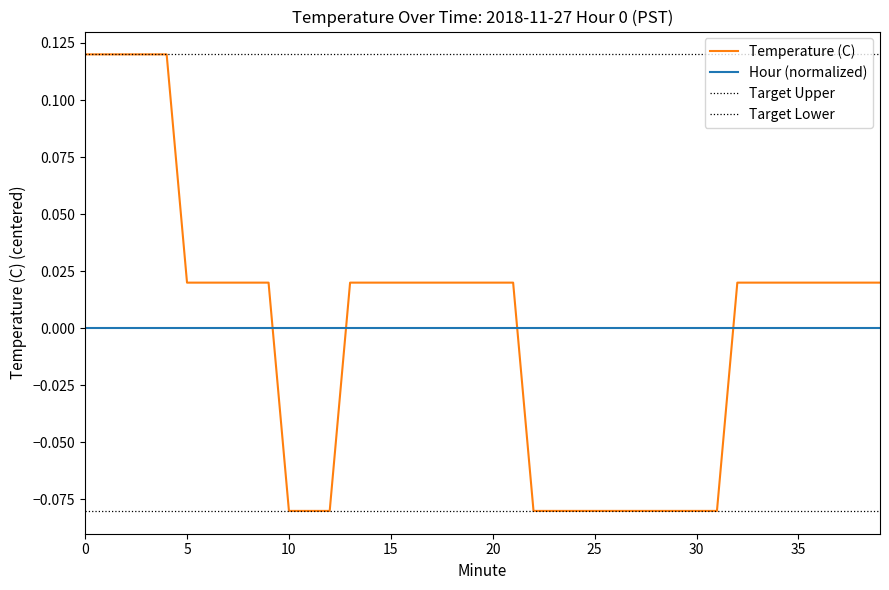

List the labels in order of value, smallest first.

10, 11, 12, 22, 23, 24, 25, 26, 27, 28, 29, 30, 31, 5, 6, 7, 8, 9, 13, 14, 15, 16, 17, 18, 19, 20, 21, 32, 33, 34, 35, 36, 37, 38, 39, 0, 1, 2, 3, 4